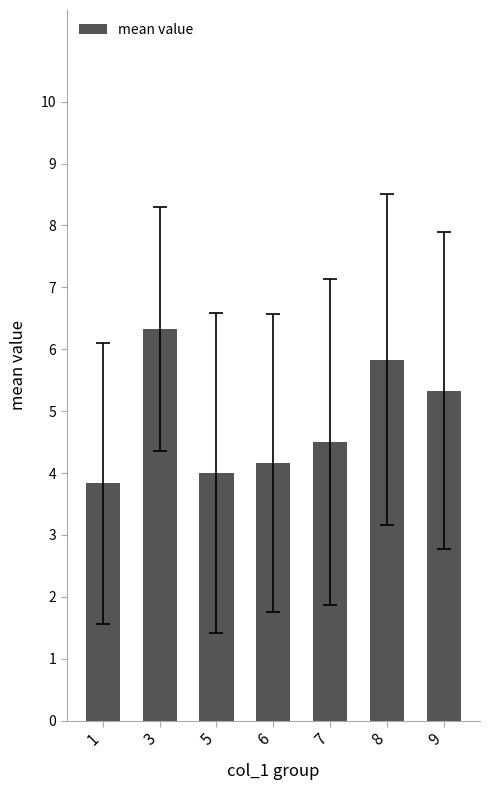

Rank the categories by value from lowest to highest.

1, 5, 6, 7, 9, 8, 3